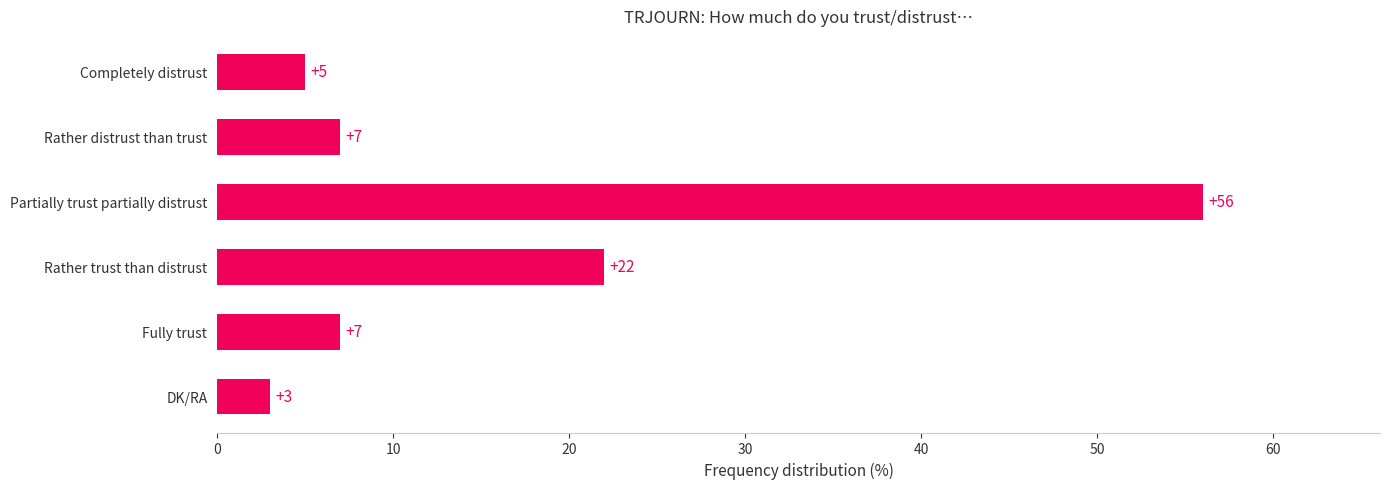

What is the ratio of the value at Completely distrust to the value at Fully trust?

0.7